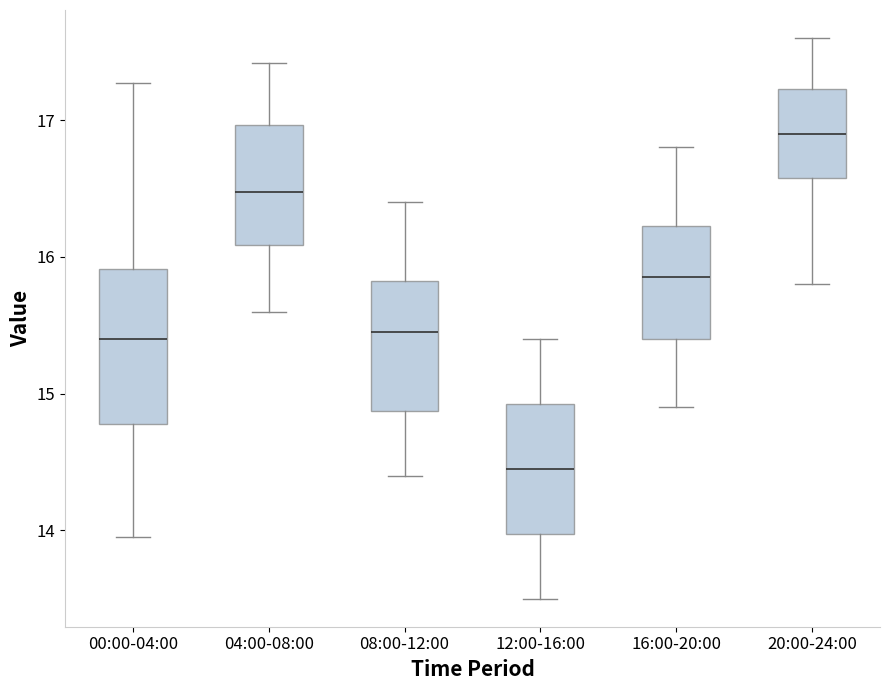

Where does the upper whisker of the box for 12:00-16:00 end on the y-axis? The values are not printed on the chart, so give them approximately, as read against the axis.

15.4